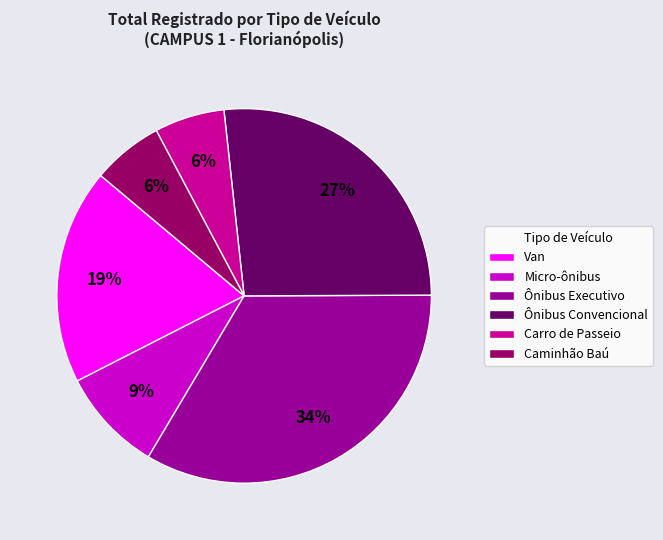

What is the largest slice in the pie chart?

Ônibus Executivo